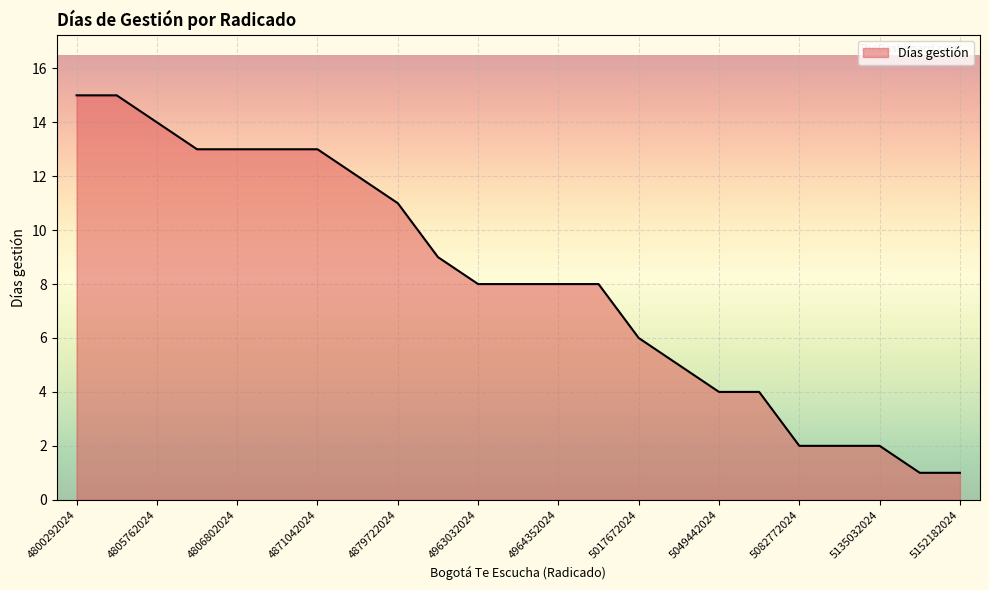

What is the average value?

8